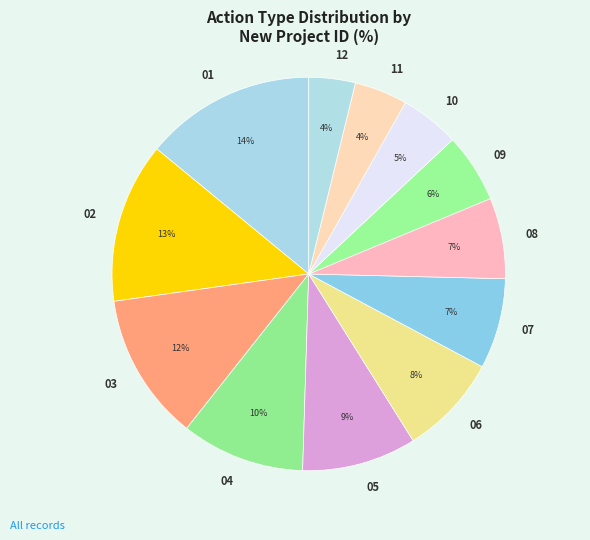

Is 01 the majority of the pie?

No